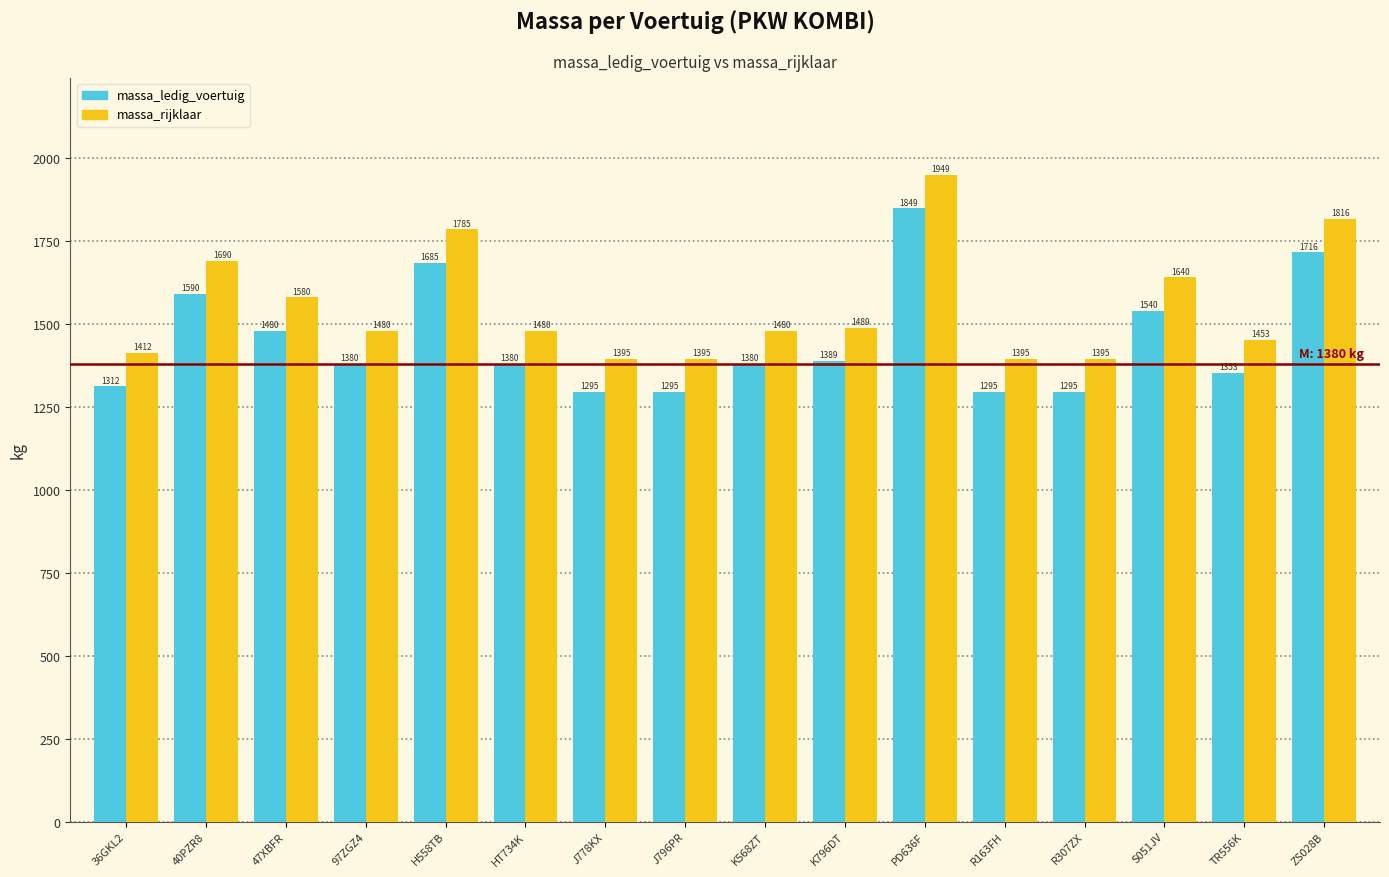

Reading left to right, extract all data points from this chart.

massa_ledig_voertuig: 36GKL2=1312	40PZR8=1590	47XBFR=1480	97ZGZ4=1380	H558TB=1685	HT734K=1380	J778KX=1295	J796PR=1295	K568ZT=1380	K796DT=1389	PD636F=1849	R163FH=1295	R307ZX=1295	S051JV=1540	TR556K=1353	ZS028B=1716
massa_rijklaar: 36GKL2=1412	40PZR8=1690	47XBFR=1580	97ZGZ4=1480	H558TB=1785	HT734K=1480	J778KX=1395	J796PR=1395	K568ZT=1480	K796DT=1489	PD636F=1949	R163FH=1395	R307ZX=1395	S051JV=1640	TR556K=1453	ZS028B=1816